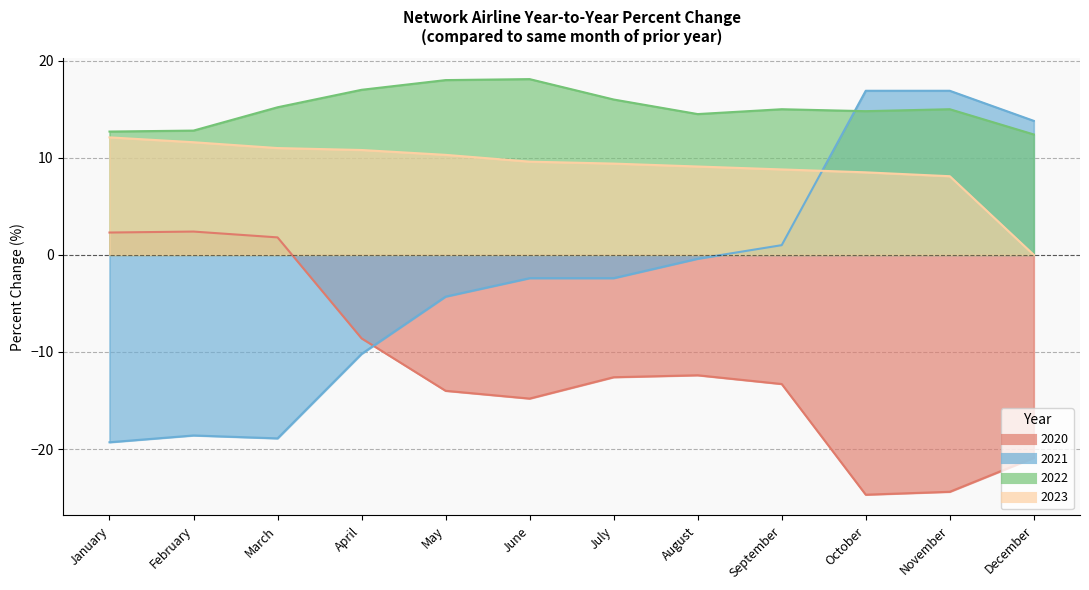

Reading right to left, transcribe all the data shown in this chart.

2020: December=-20.9	November=-24.4	October=-24.7	September=-13.3	August=-12.4	July=-12.6	June=-14.8	May=-14.0	April=-8.6	March=1.8	February=2.4	January=2.3
2021: December=13.8	November=16.9	October=16.9	September=1.0	August=-0.4	July=-2.4	June=-2.4	May=-4.3	April=-10.2	March=-18.9	February=-18.6	January=-19.3
2022: December=12.4	November=15.0	October=14.8	September=15.0	August=14.5	July=16.0	June=18.1	May=18.0	April=17.0	March=15.2	February=12.8	January=12.7
2023: December=0.0	November=8.1	October=8.5	September=8.8	August=9.1	July=9.4	June=9.6	May=10.3	April=10.8	March=11.0	February=11.6	January=12.1